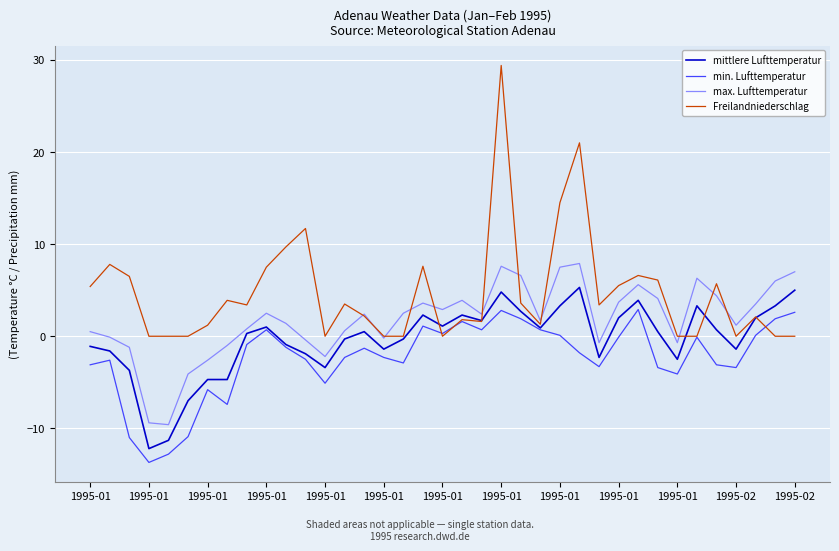

What is the minimum value for mittlere Lufttemperatur?

-12.2